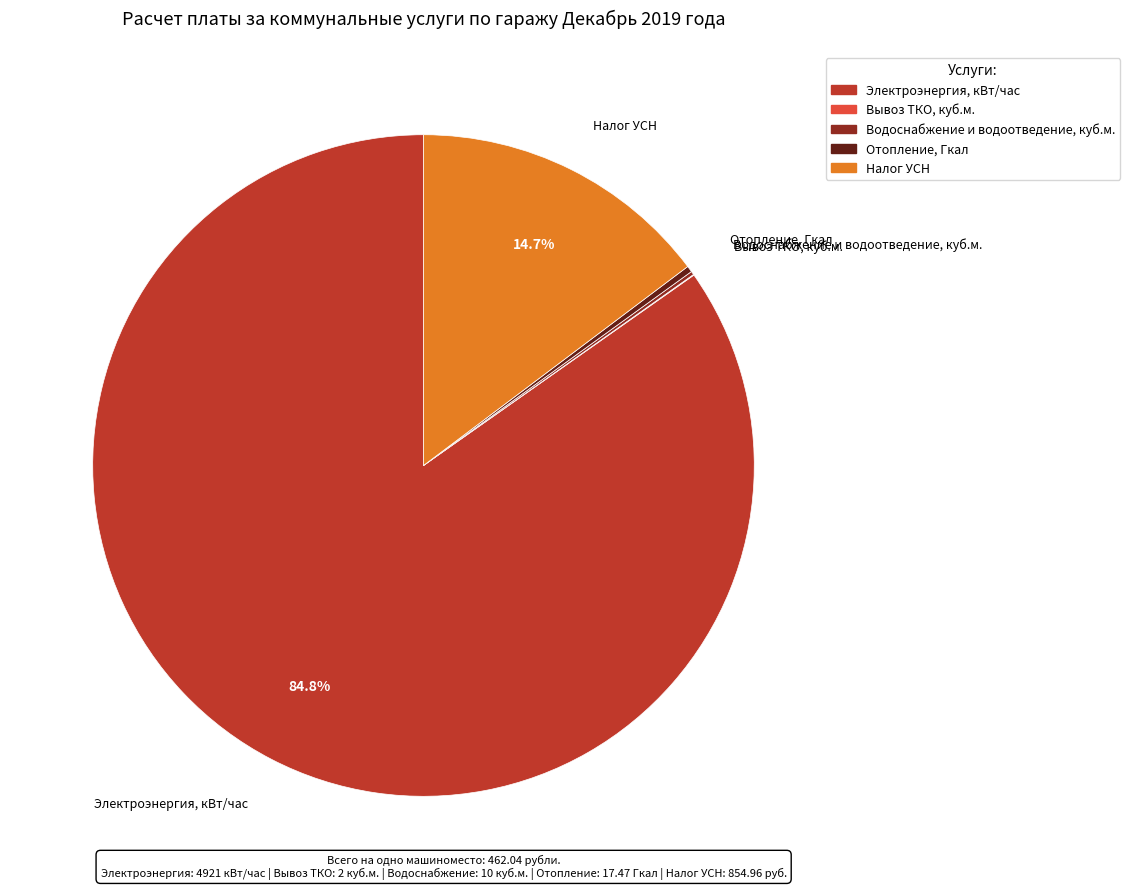

What portion of the pie excludes Налог УСН?

85.3%